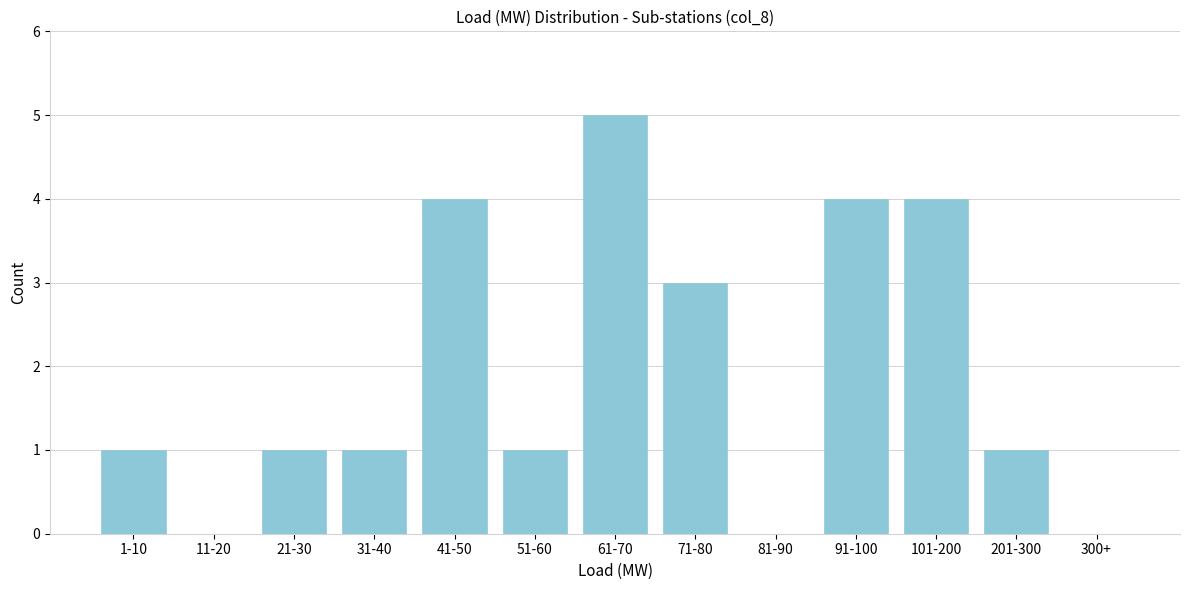

At which category does the chart reach its peak across all series?

61-70